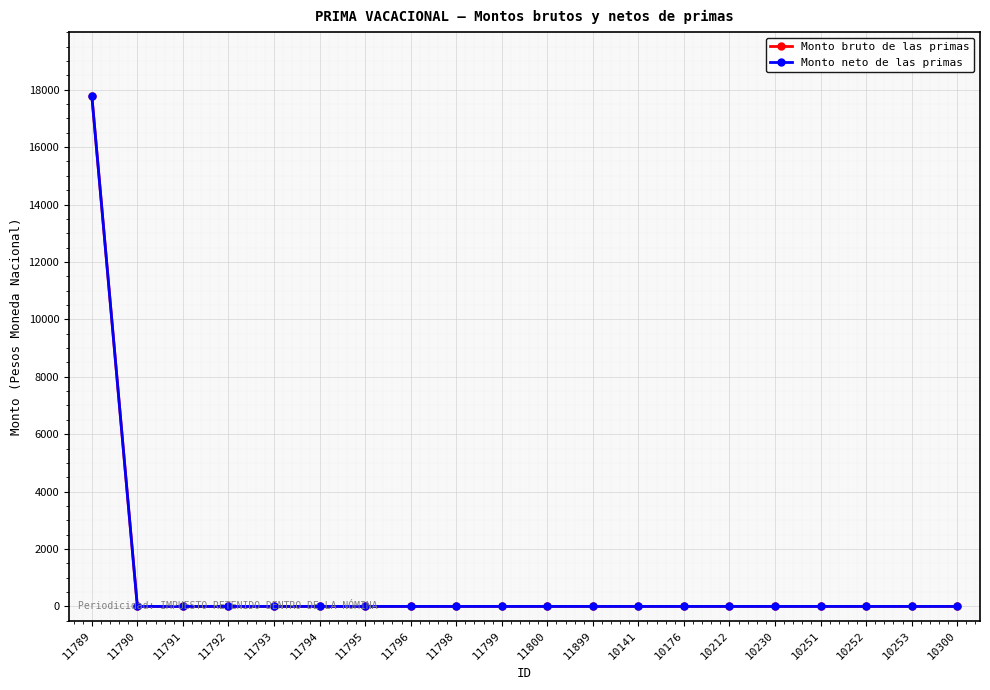

What is the difference between the maximum and minimum values in the Monto bruto de las primas series?

17795.2